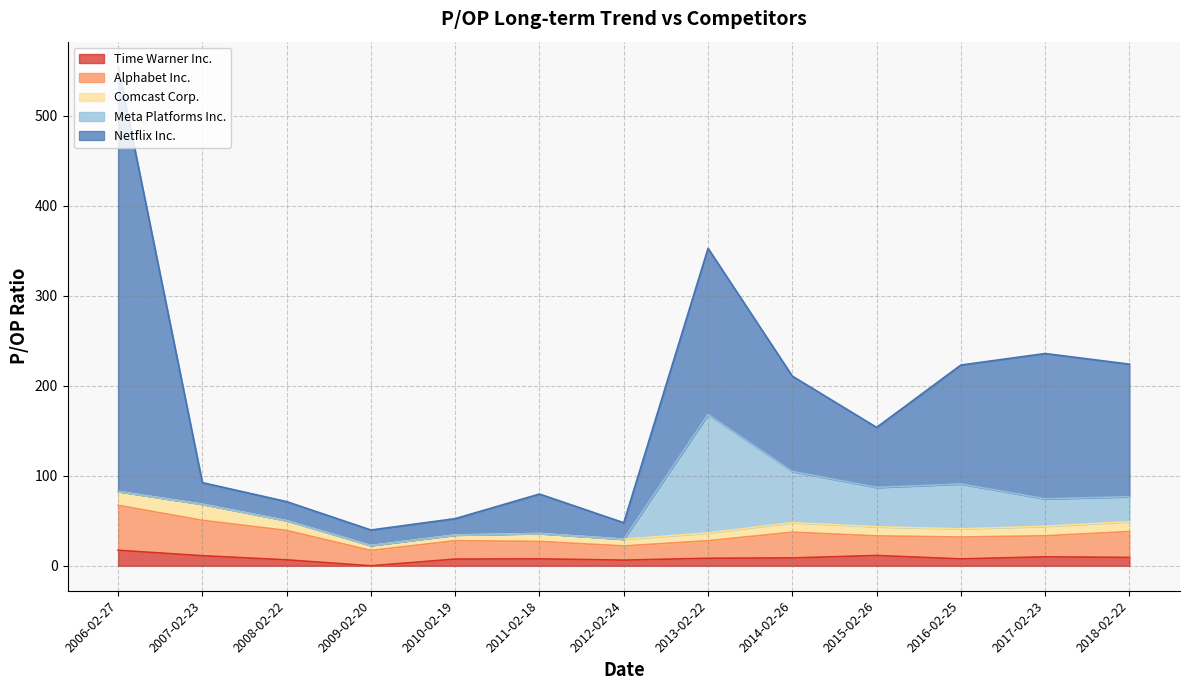

What is the sum of the Comcast Corp. values at 2007-02-23 and 2015-02-26?

28.0